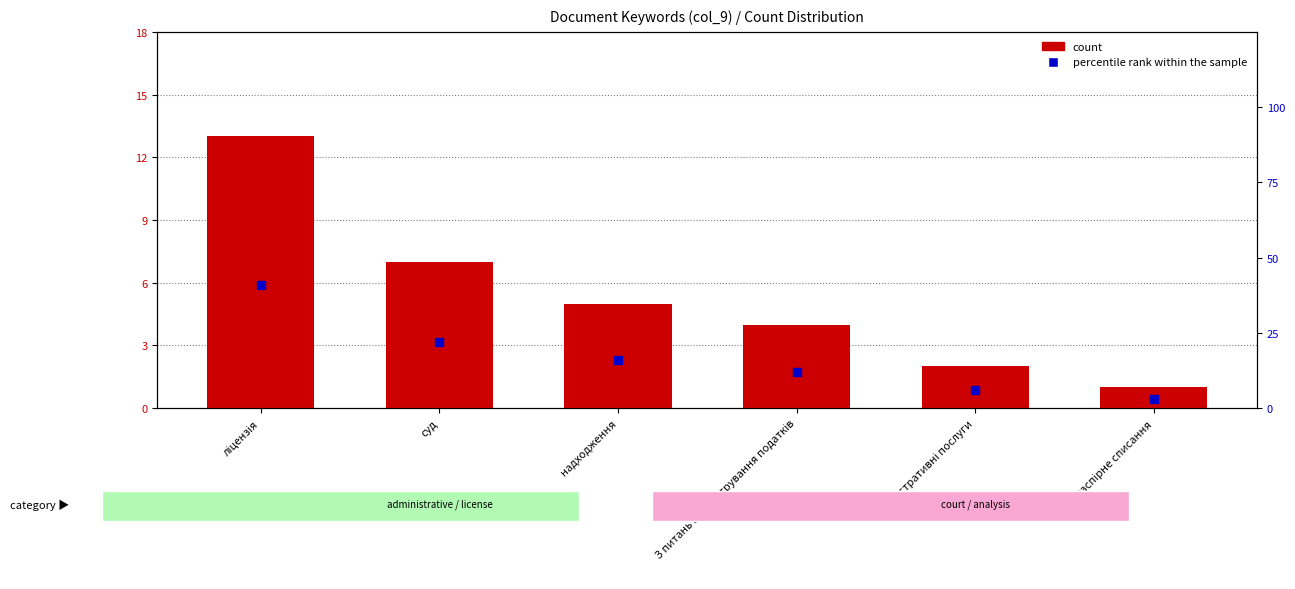

Which series contains the highest Y value?

percentile rank within the sample